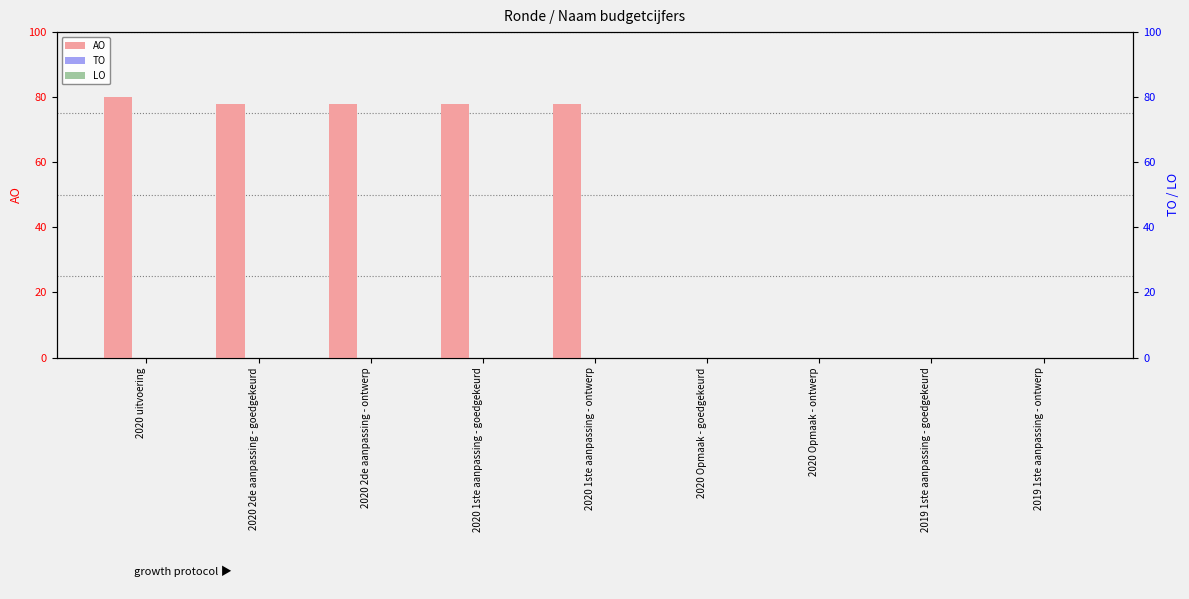

At which category is the sum across all series the highest?

2020 uitvoering